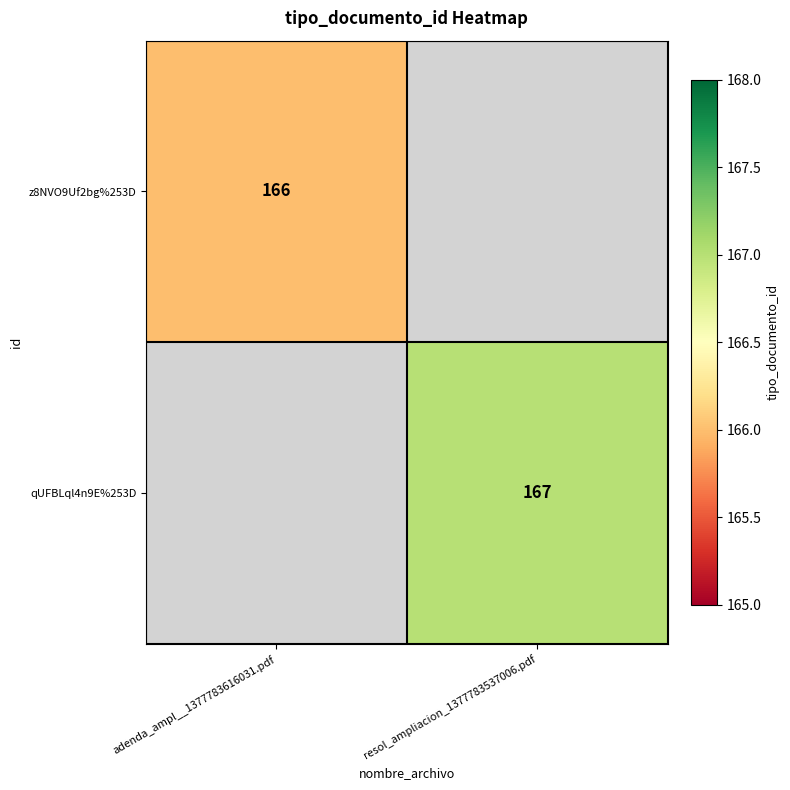

Which label corresponds to the largest value in the chart?

resol_ampliacion_1377783537006.pdf